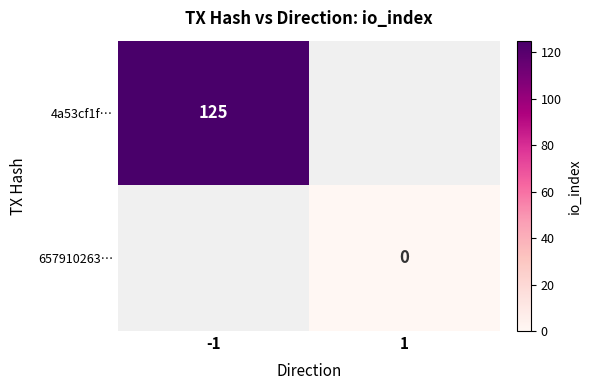

The 4a53cf1f… series shows 195 at -1. True or false?

False